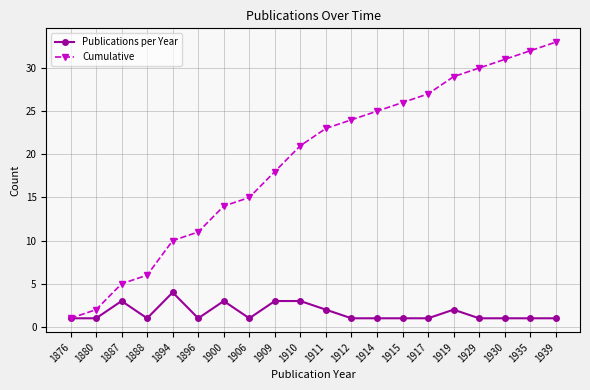

What is the greatest value displayed?

33